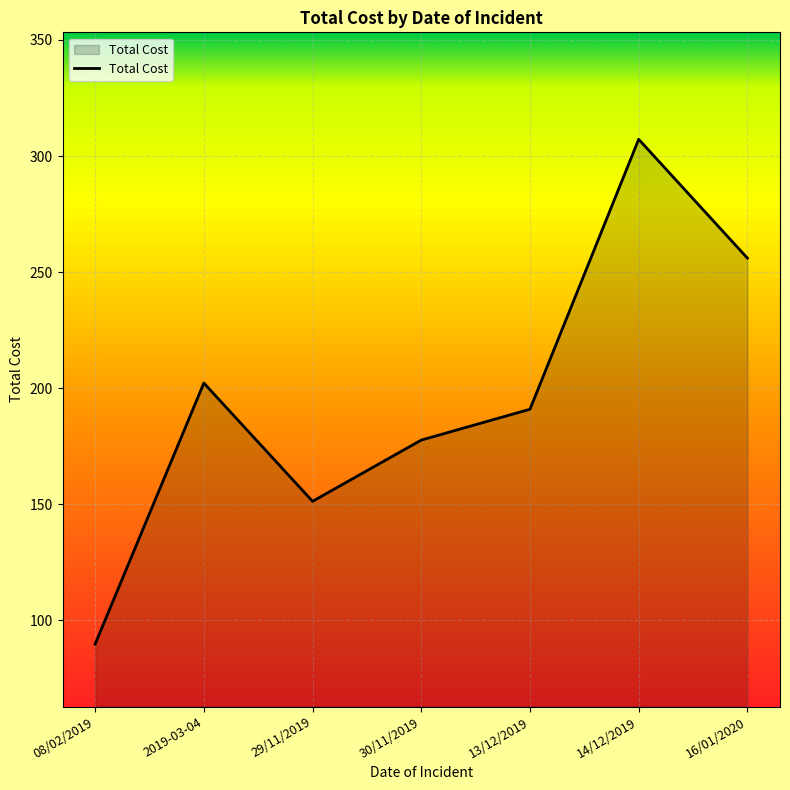

List the labels in order of value, largest first.

14/12/2019, 16/01/2020, 2019-03-04, 13/12/2019, 30/11/2019, 29/11/2019, 08/02/2019